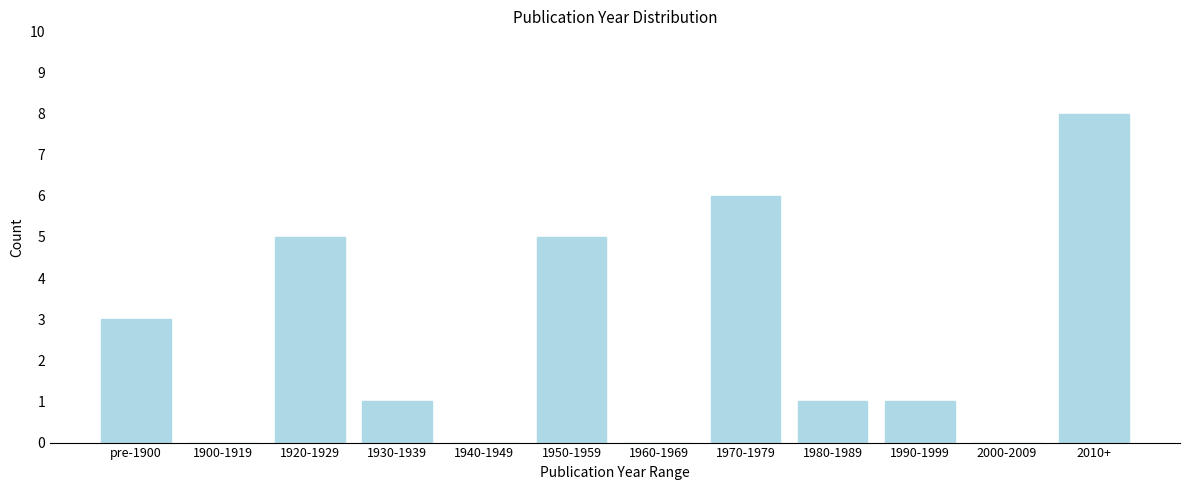

Reading left to right, what are all the values shown in this chart?

pre-1900=3	1900-1919=0	1920-1929=5	1930-1939=1	1940-1949=0	1950-1959=5	1960-1969=0	1970-1979=6	1980-1989=1	1990-1999=1	2000-2009=0	2010+=8